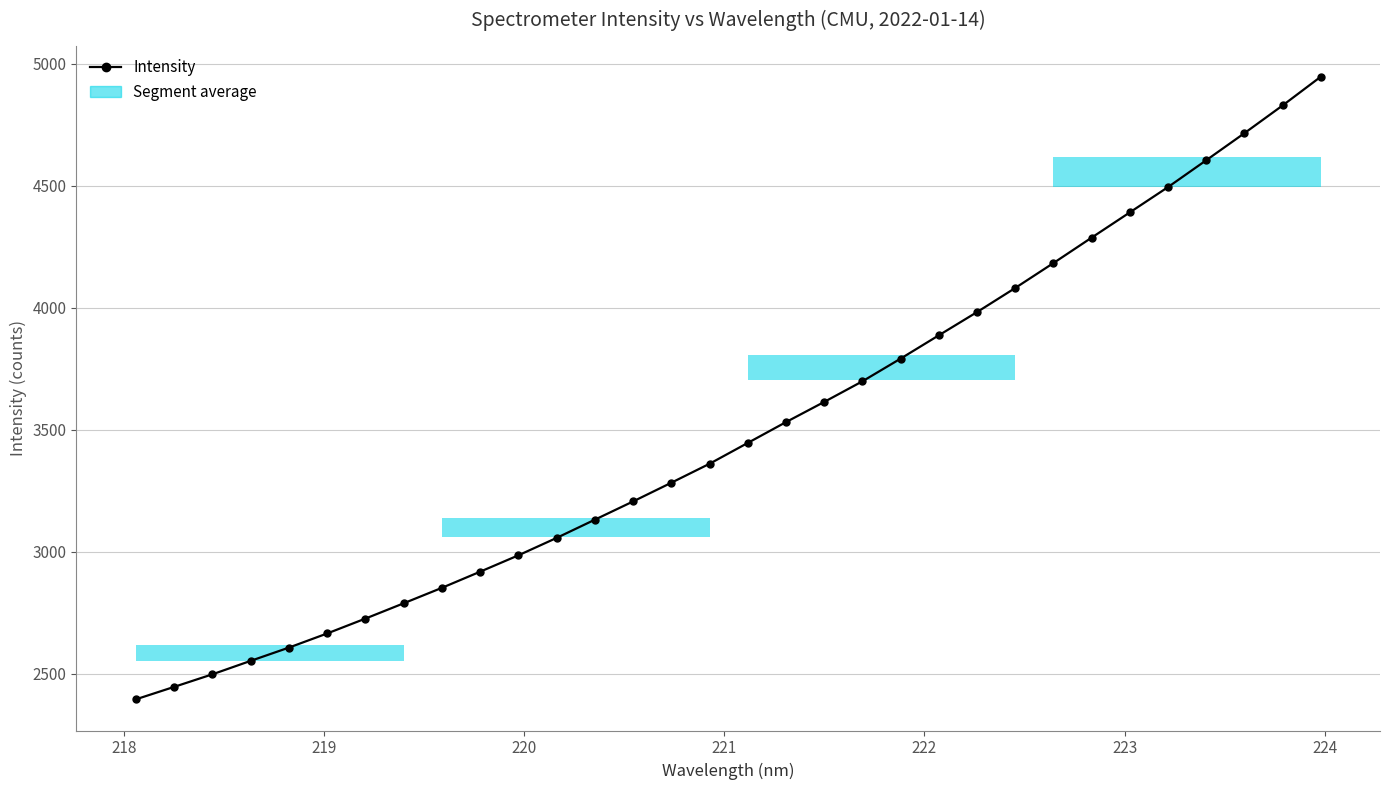

What is the minimum value shown in the chart?

2394.5